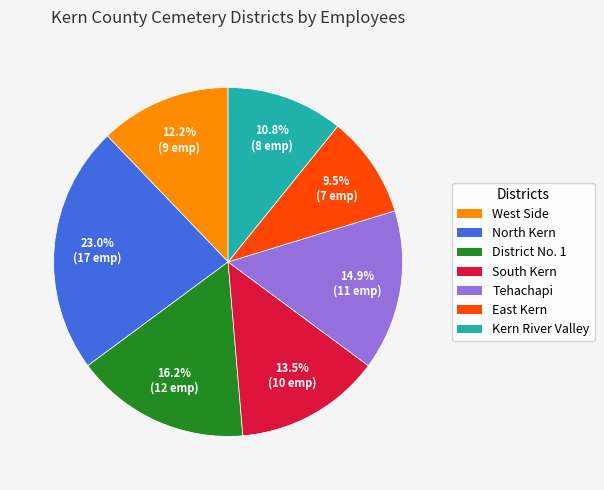

What is the smallest slice in the pie chart?

East Kern